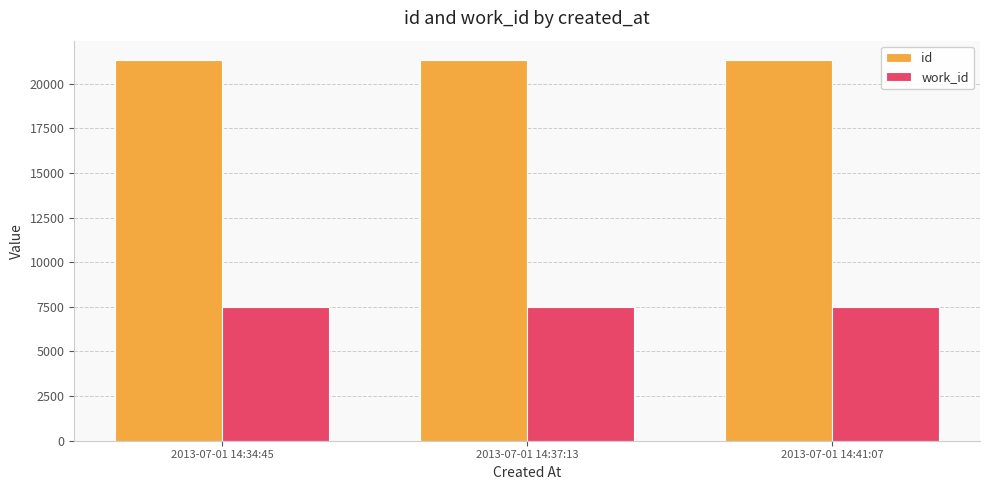

What is the sum of the work_id values at 2013-07-01 14:41:07 and 2013-07-01 14:34:45?

14994